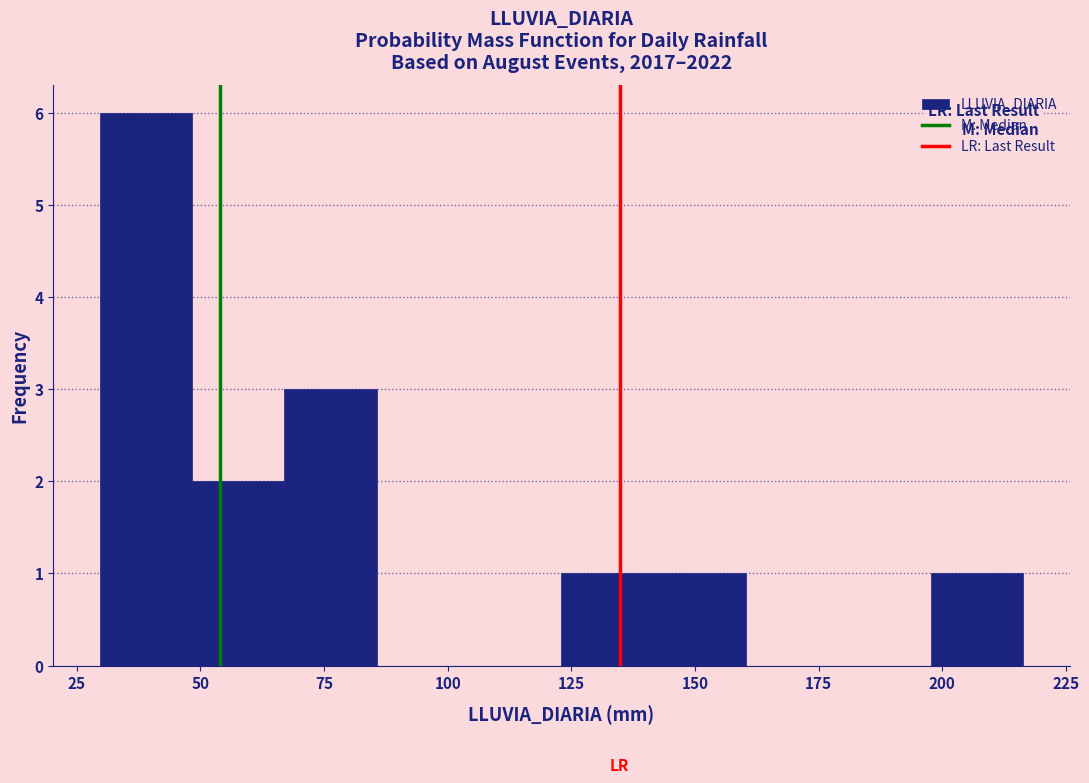

Around what value on the x-axis is the tallest bar? Give the approximate position of its centre, as read against the axis.

40